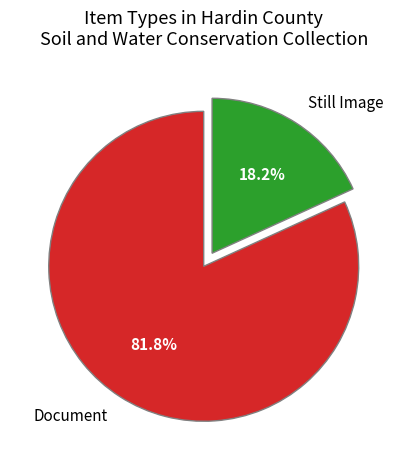

The Document slice represents 55% of the pie. True or false?

False